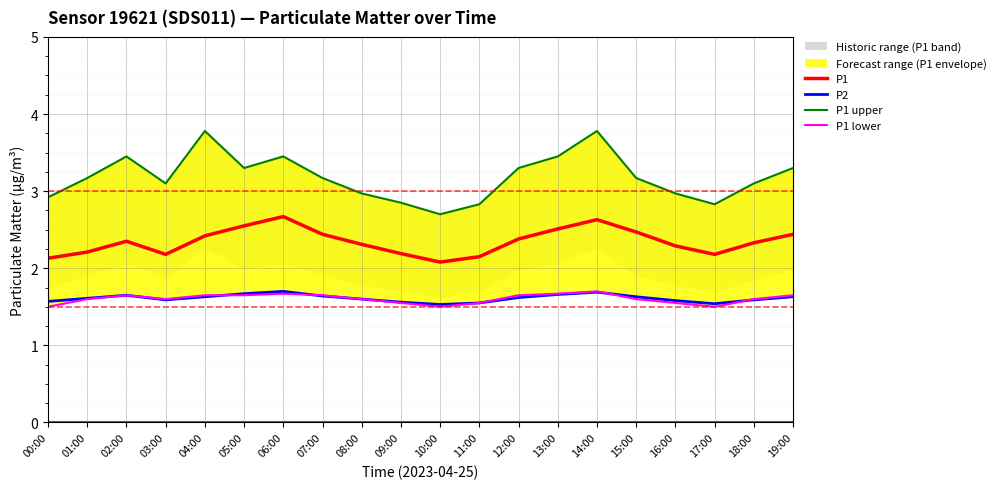

What is the difference between the second highest and minimum values in the P1 series?

0.5